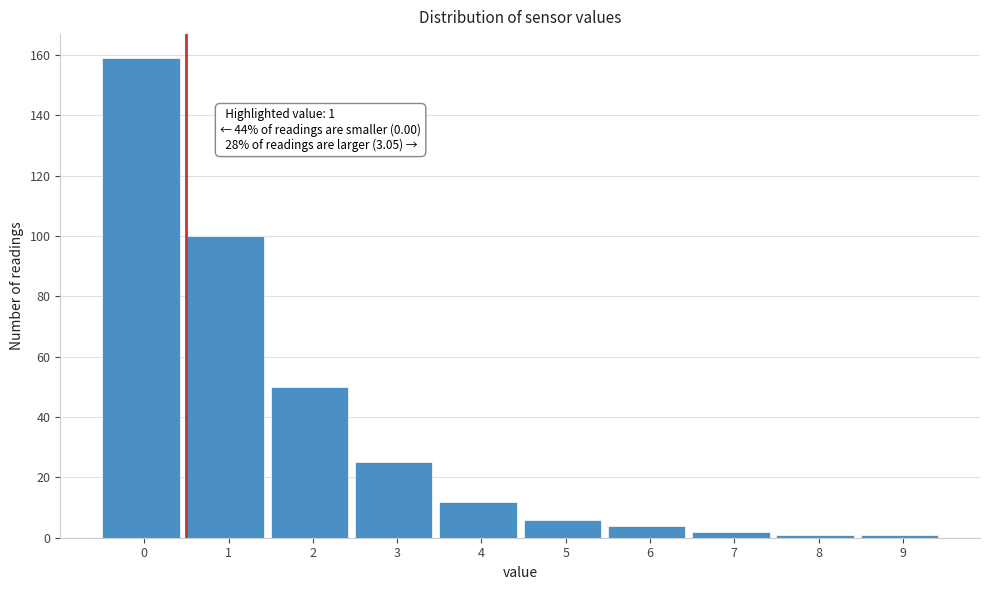

Reading left to right, what are all the values shown in this chart?

0=159	1=100	2=50	3=25	4=12	5=6	6=4	7=2	8=1	9=1